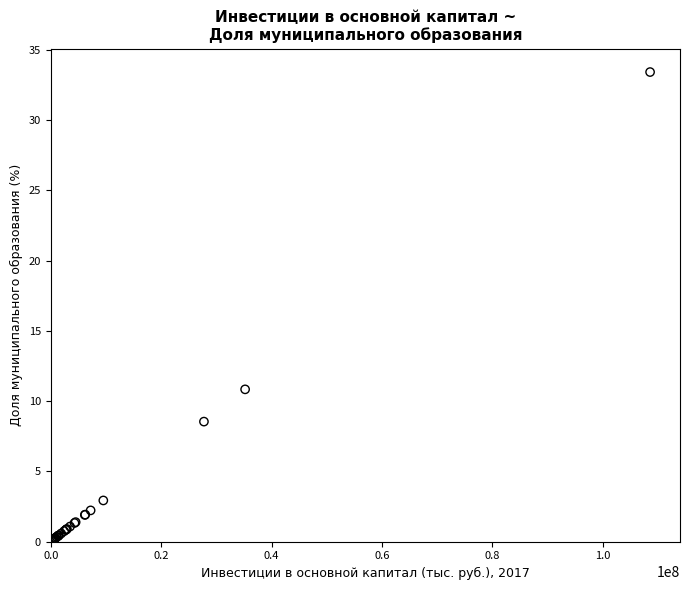

What Y value in the scatter plot is closest to 16?

10.8